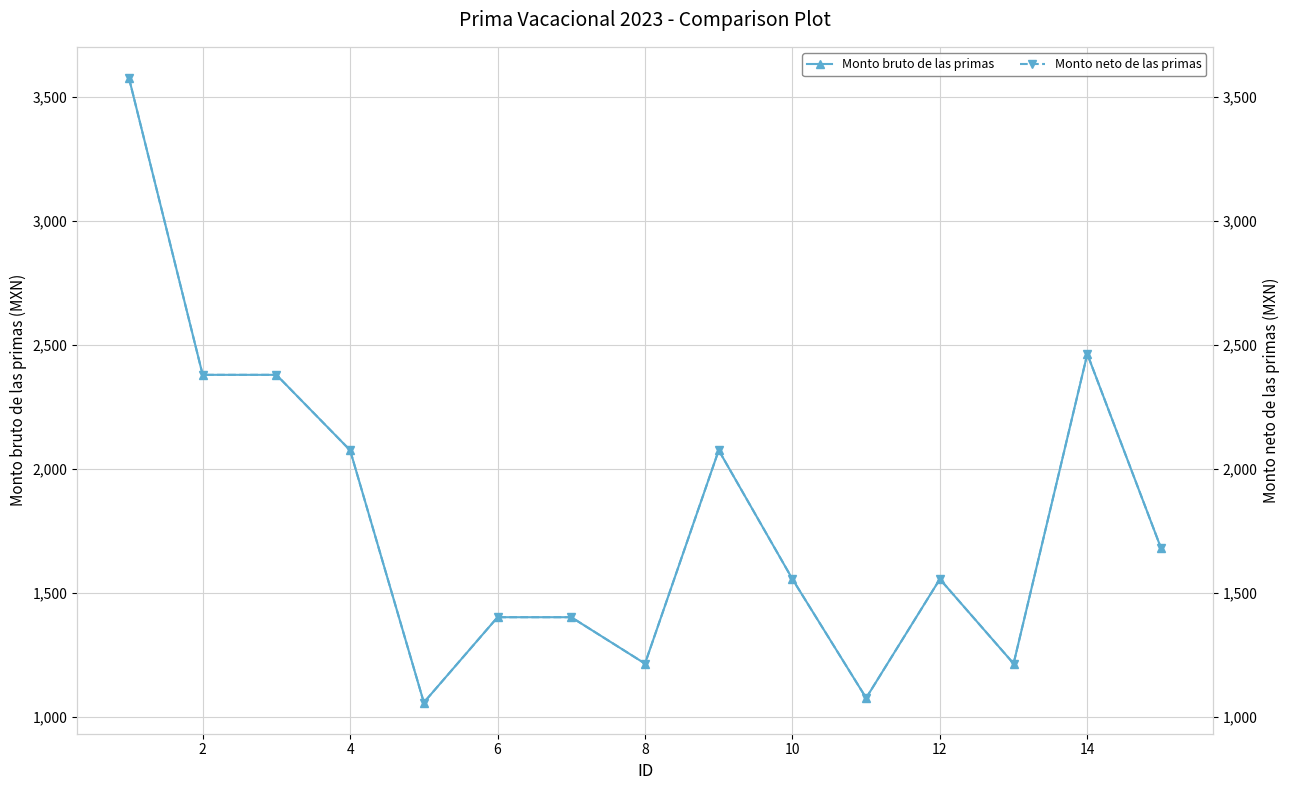

Rank the series at 12 from highest to lowest value.

Monto bruto de las primas, Monto neto de las primas